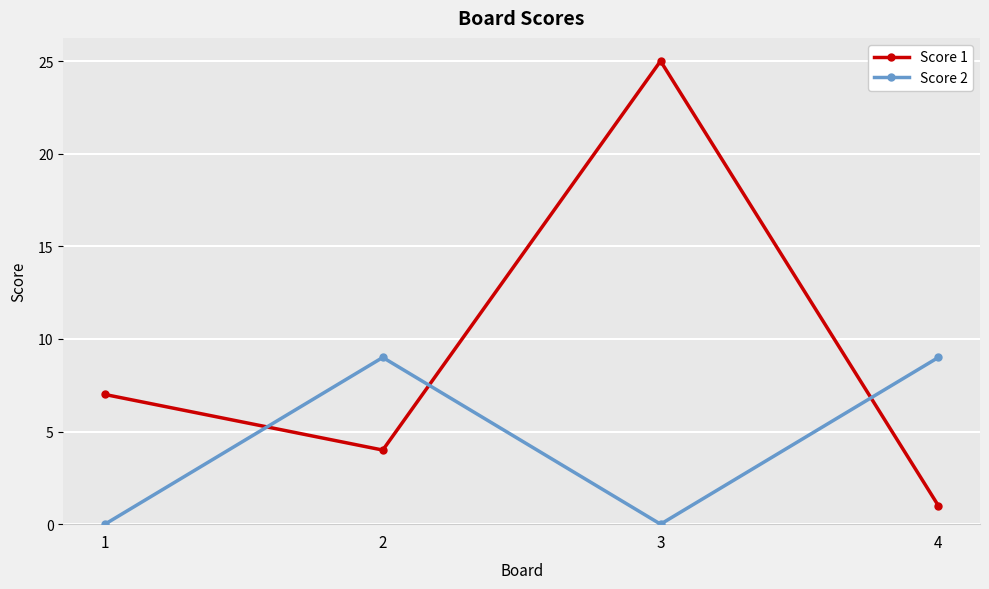

Is it true that Score 1 equals 1 at 4?

True